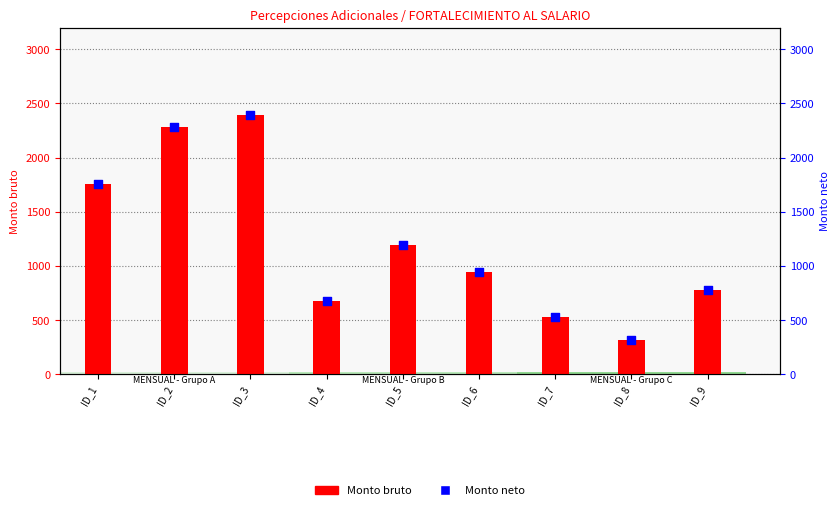

Which series reaches the maximum Y coordinate?

Monto bruto